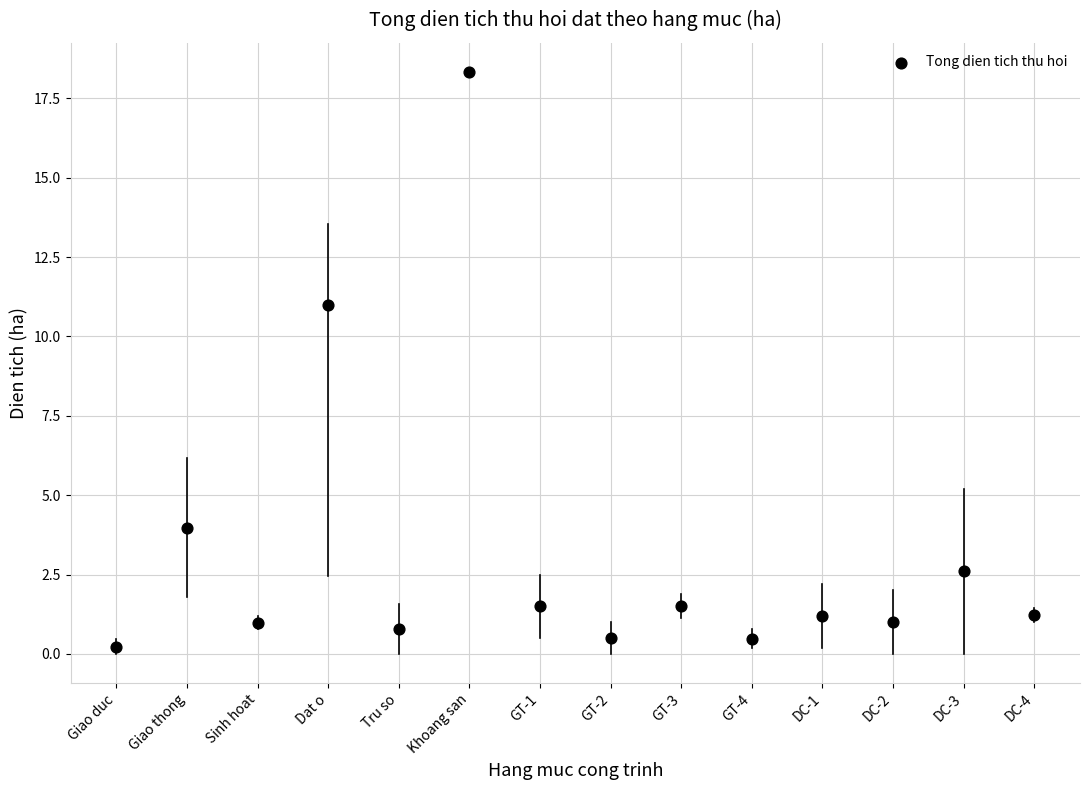

What is the range of X values (max minus min)?

13.0